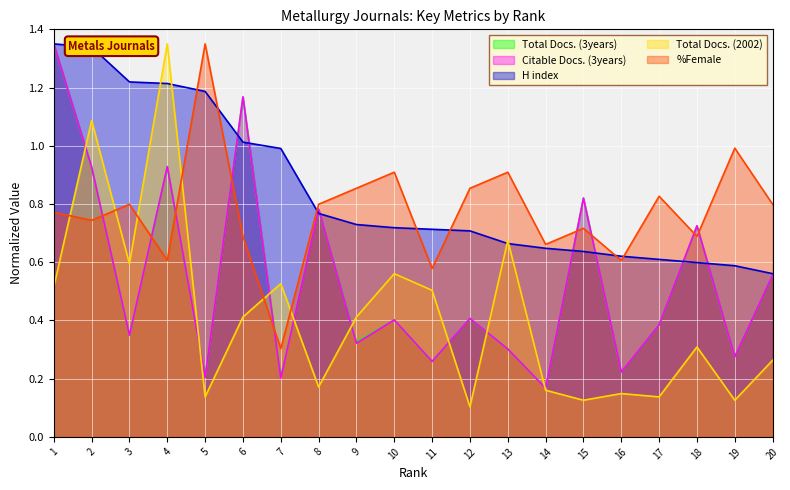

What is the sum of all H index values?

16.9